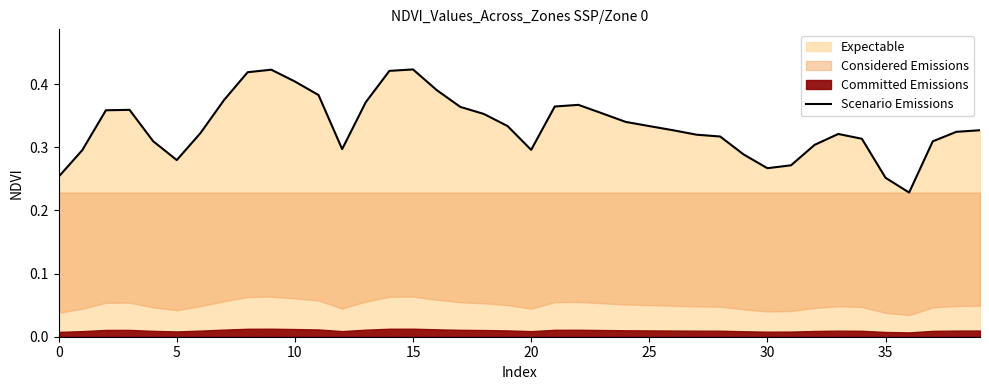

What is the sum of the values at 39 and 22?

0.7